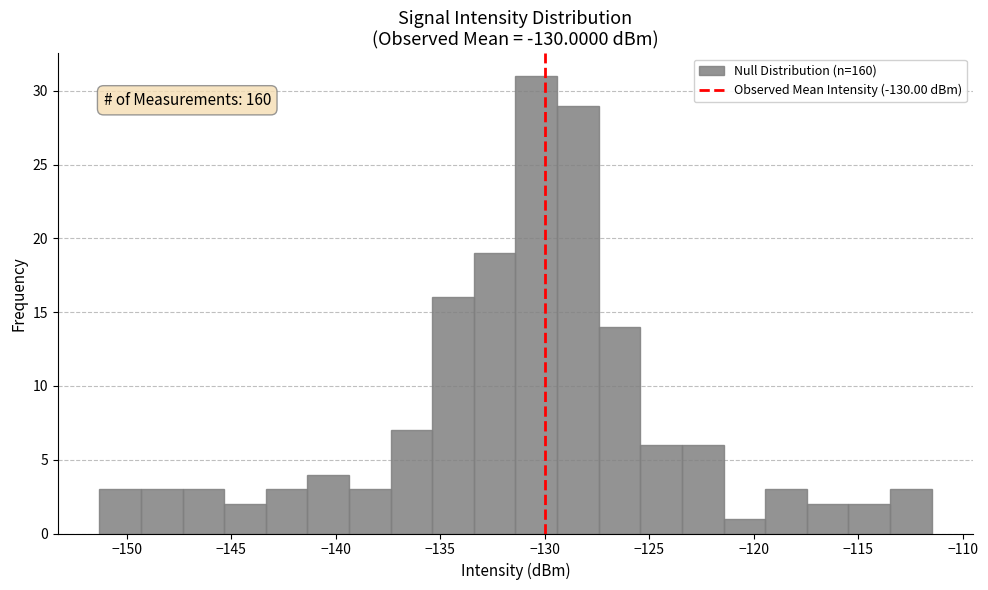

Read against the x-axis, roughly where is the centre of the tallest bar?

-130.5